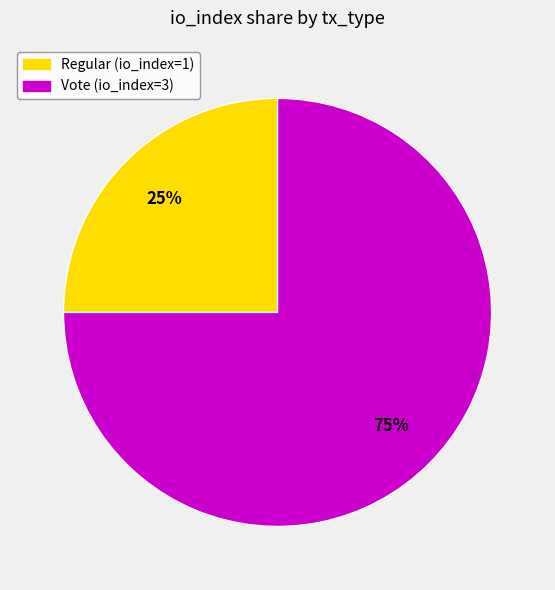

To the nearest percent, what percentage of the pie is Regular?

25%